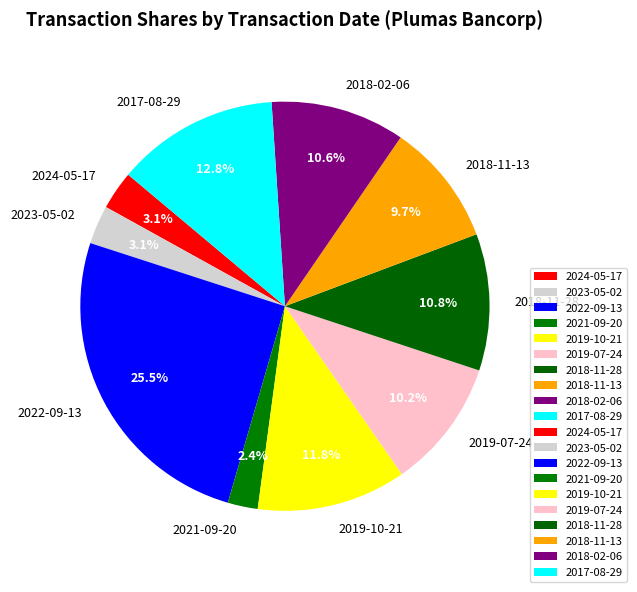

Which slice is the largest?

2022-09-13